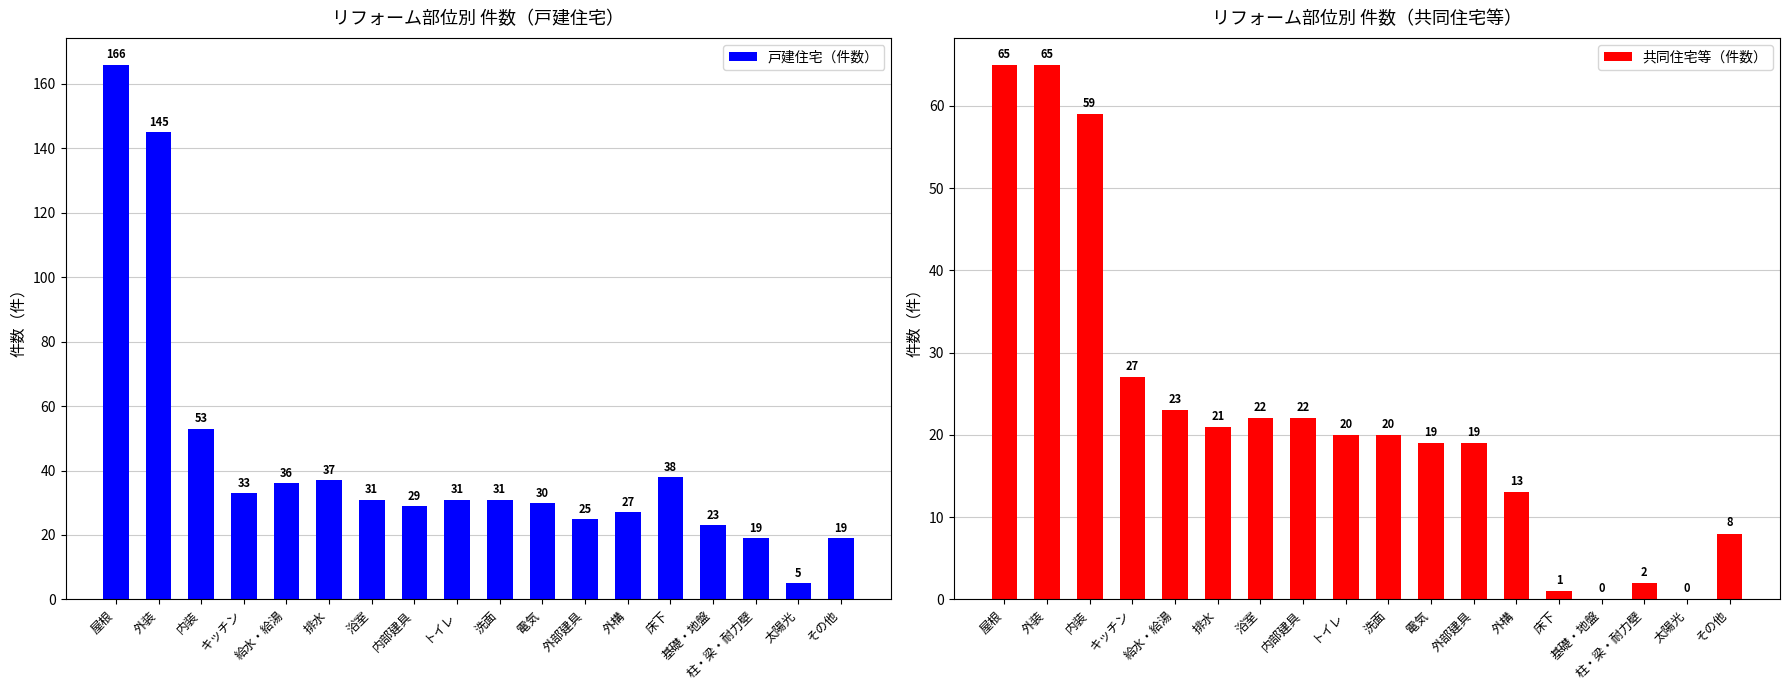

At トイレ, list the series in order from largest to smallest.

戸建住宅（件数）, 共同住宅等（件数）